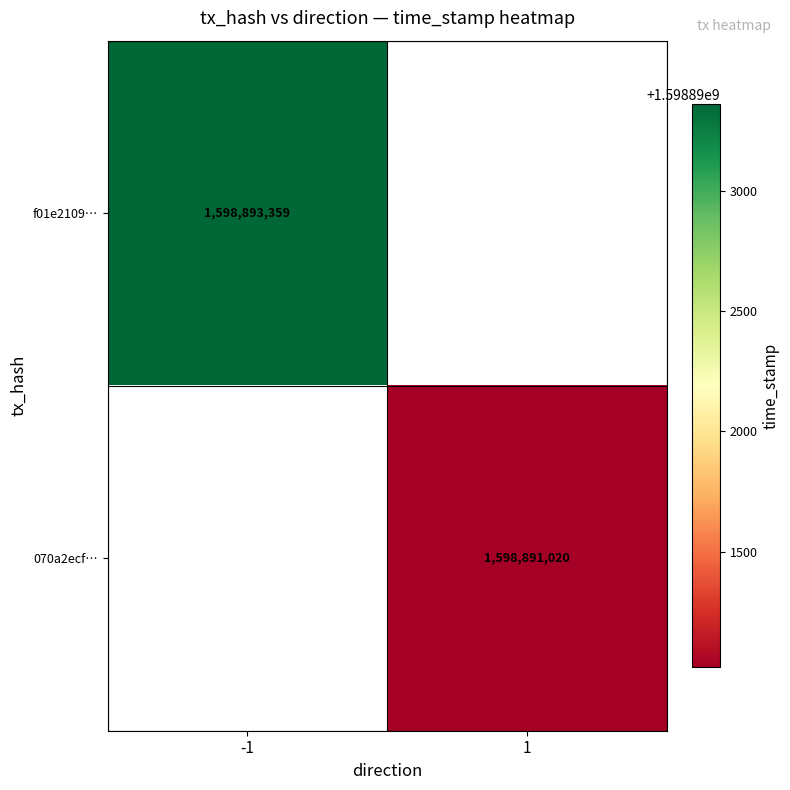

The value of f01e2109… at -1 is 1598893359. True or false?

True